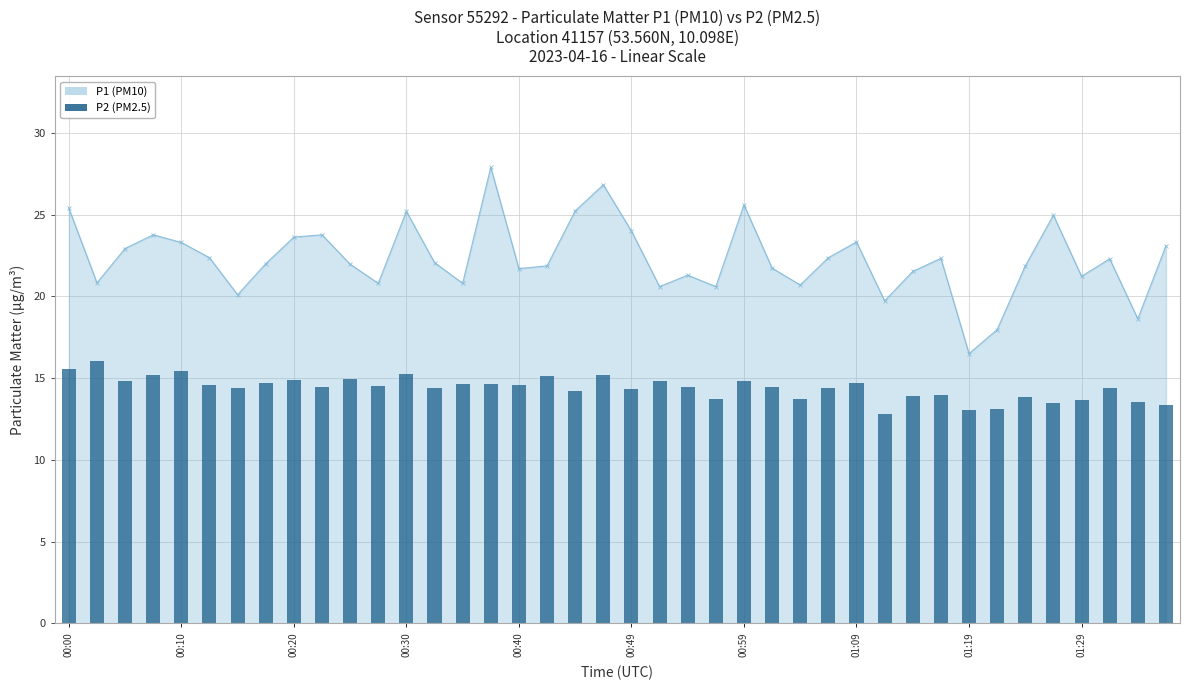

What is the change in value from 20 to 23?

-0.6